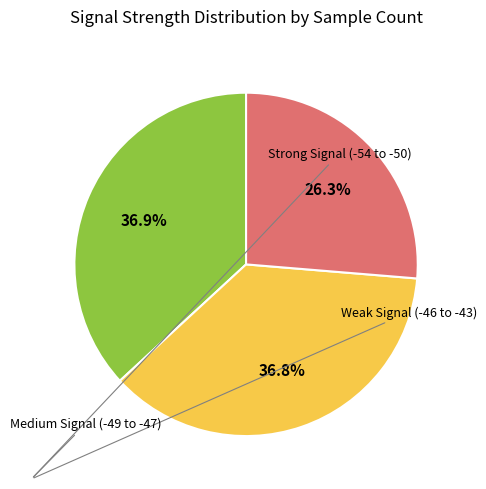

Is there a majority slice in this chart?

No